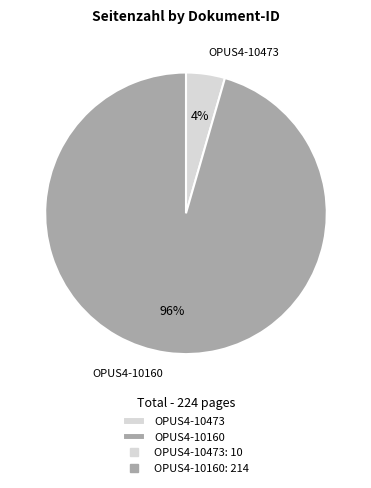

Which has a higher value, OPUS4-10160 or OPUS4-10473?

OPUS4-10160